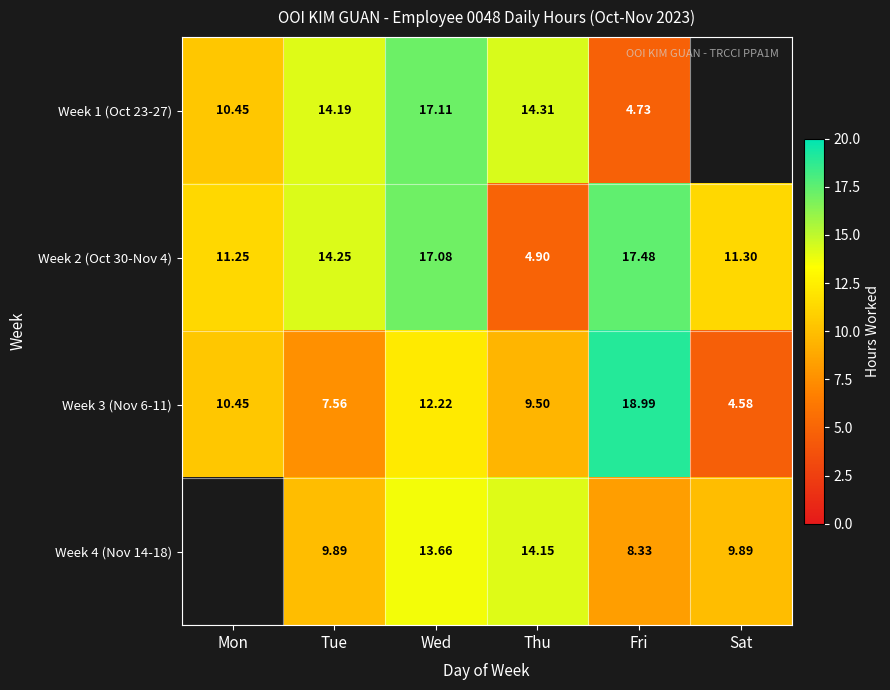

Is it true that Week 4 (Nov 14-18) equals 13.7 at Wed?

True